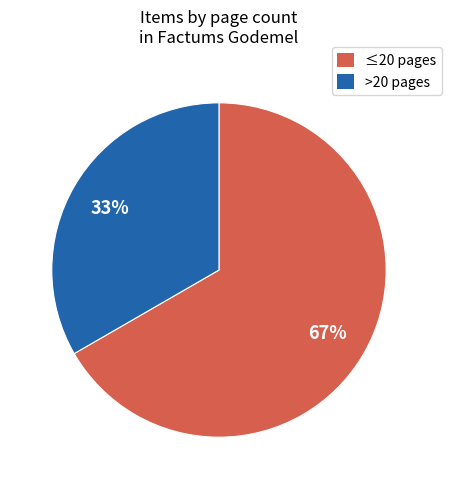

Is there a majority slice in this chart?

Yes